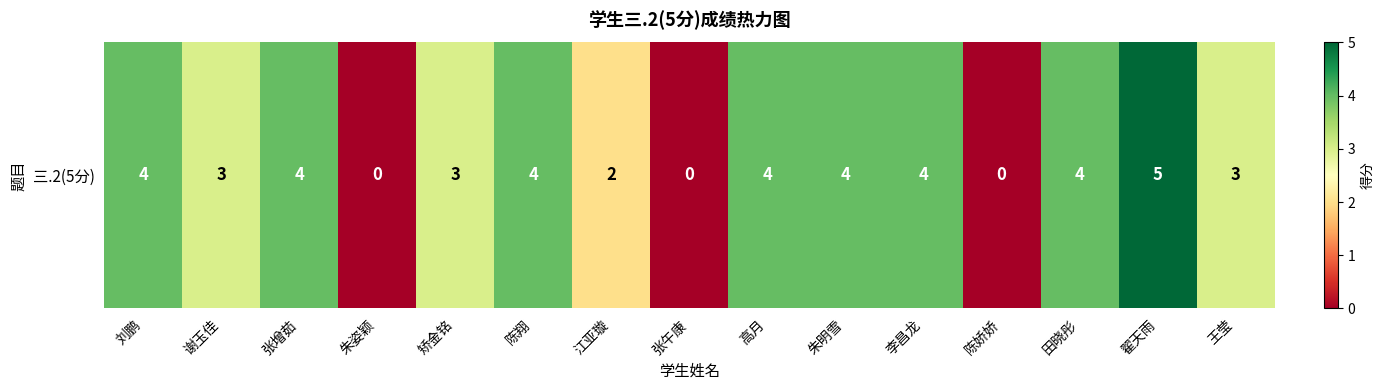

Reading left to right, what are all the values shown in this chart?

4	3	4	0	3	4	2	0	4	4	4	0	4	5	3